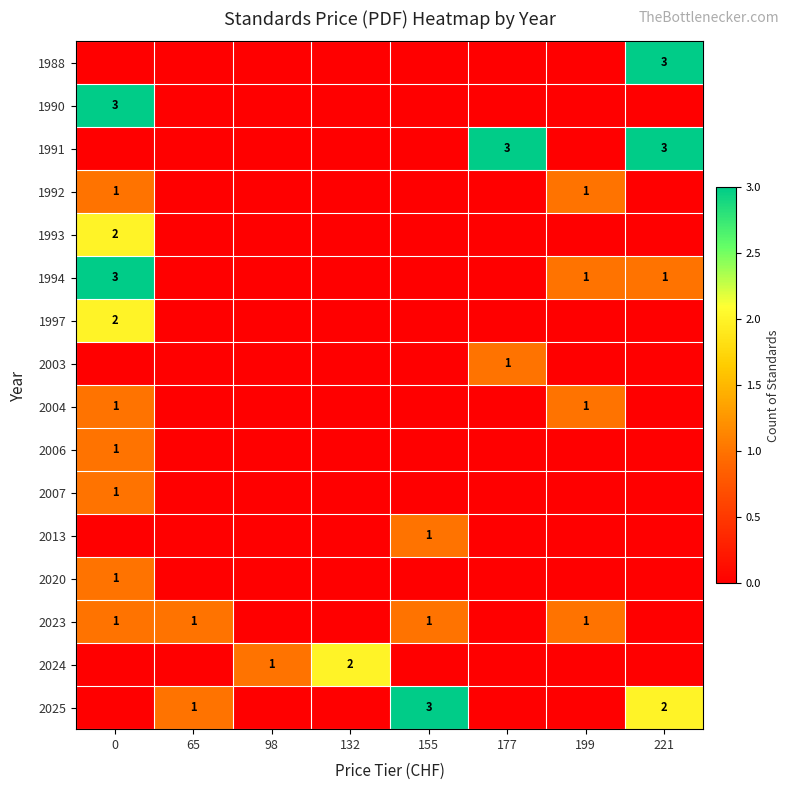

The value of 2007 at 0 is 1. True or false?

True